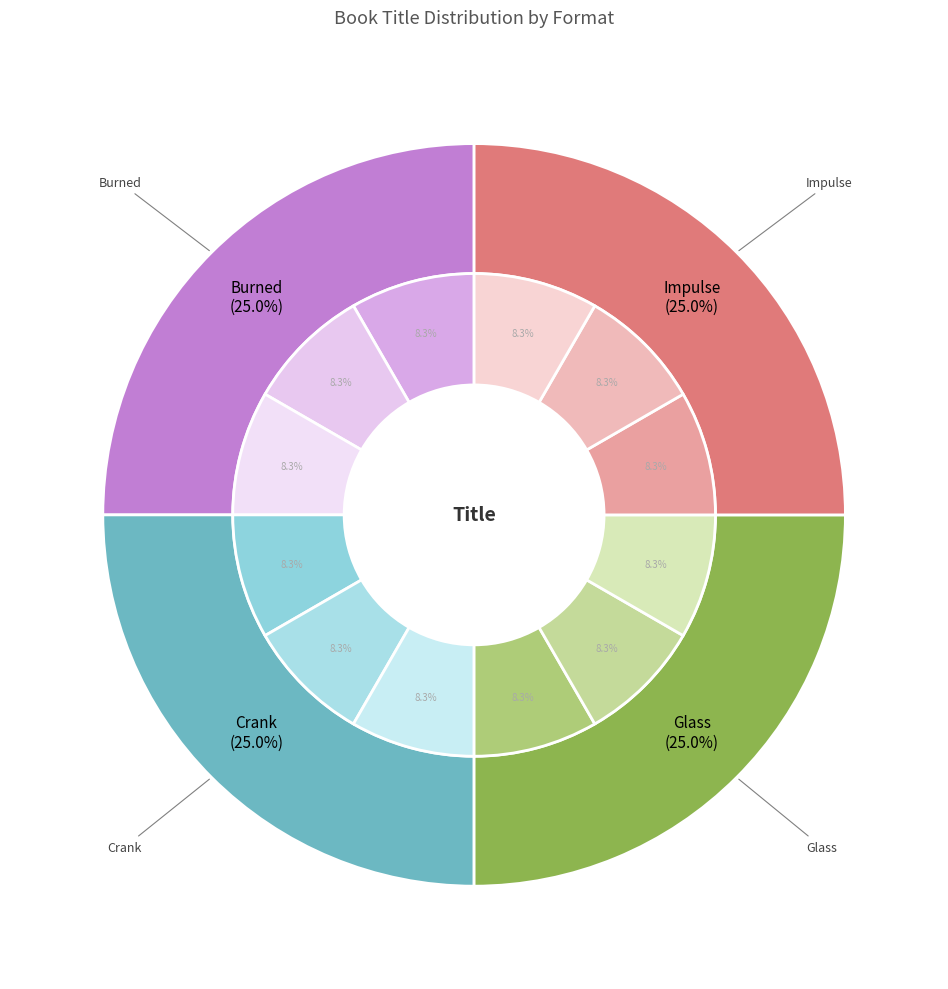

Does any single category account for the majority?

No